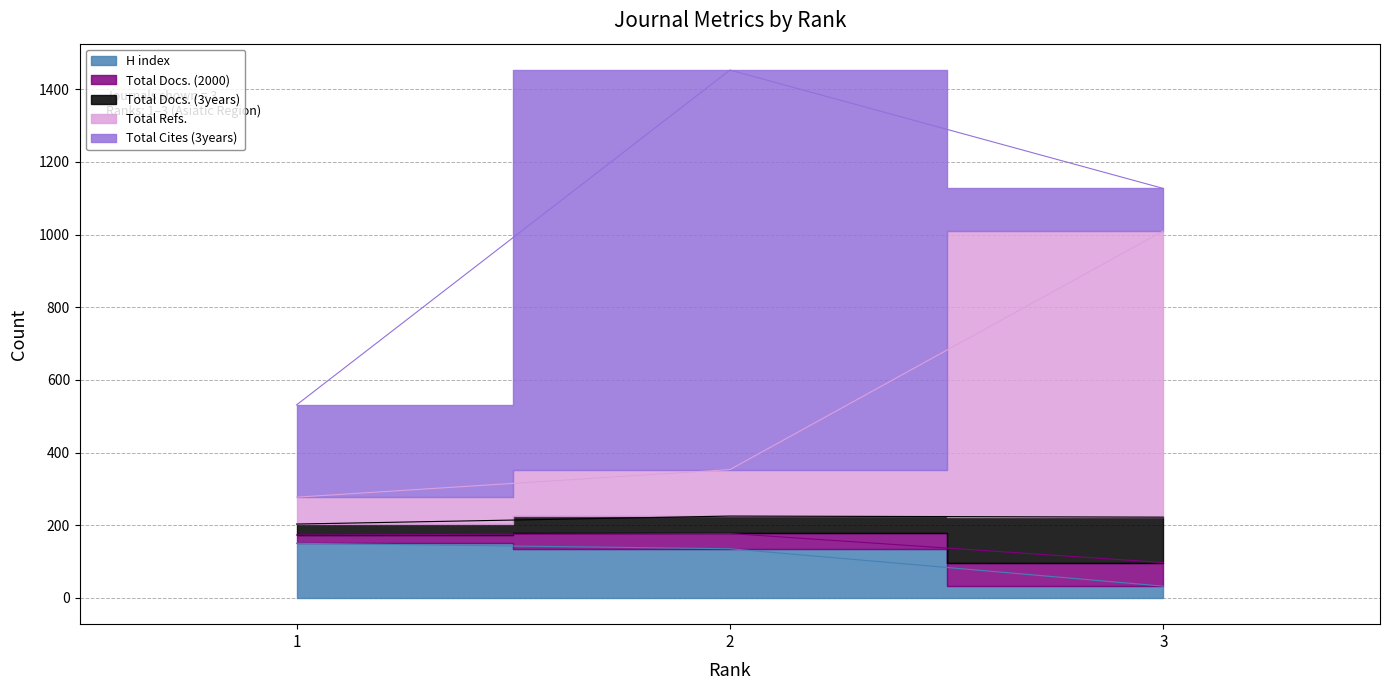

What is the total value across all series at 3?

1139